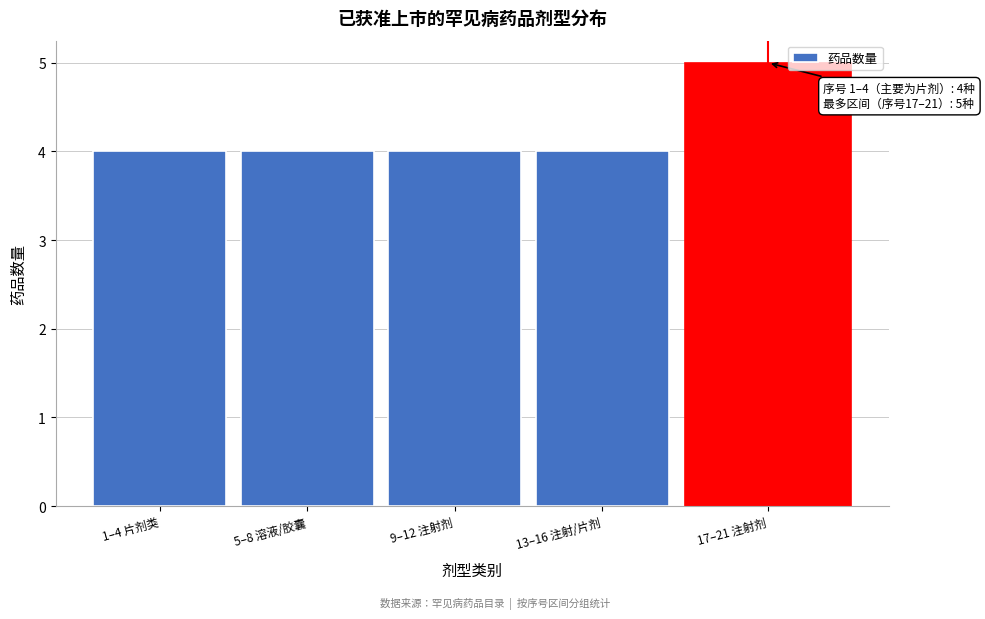

Reading left to right, extract all data points from this chart.

4	4	4	4	5